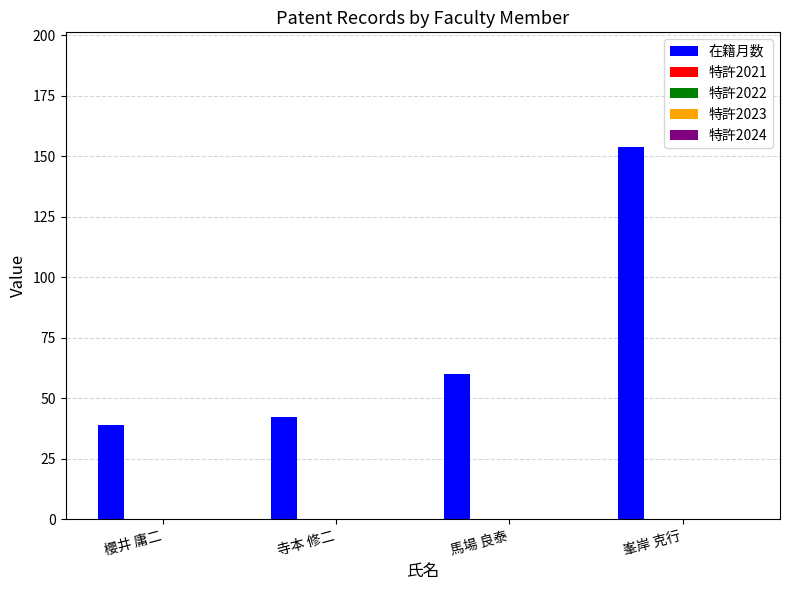

What is the average value?

74